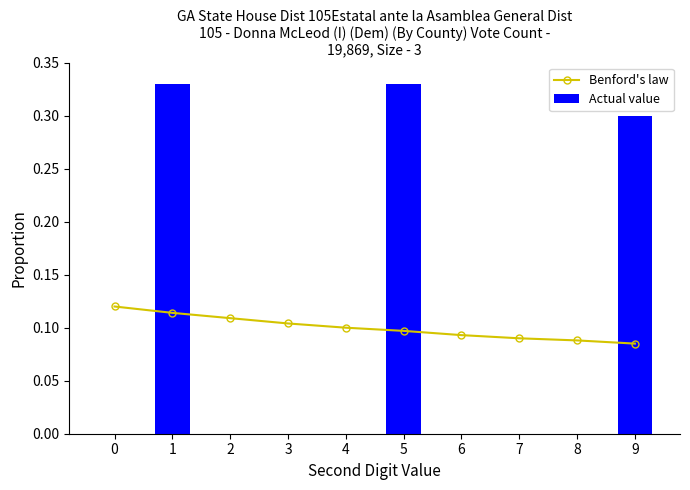

Which series has the largest range (max minus min)?

Actual value